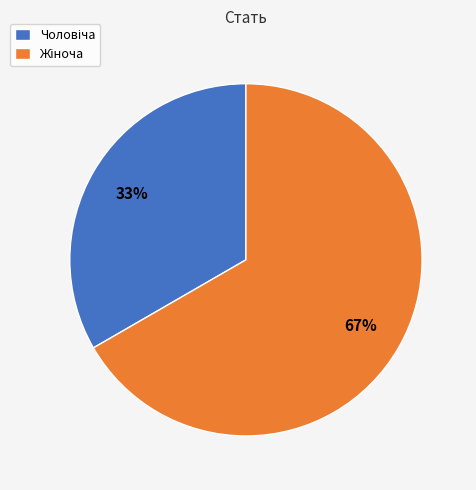

Does any single category account for the majority?

Yes